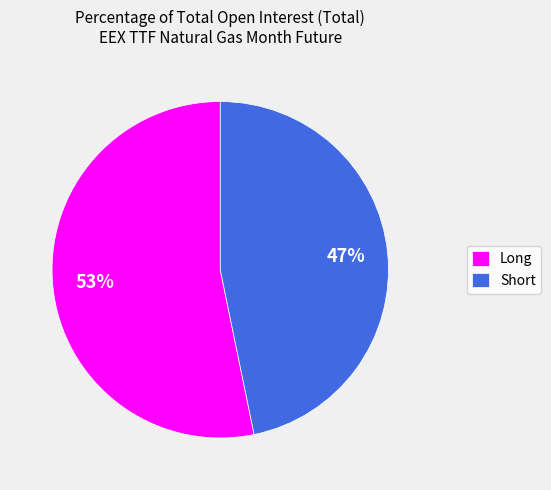

Is Short the majority of the pie?

No